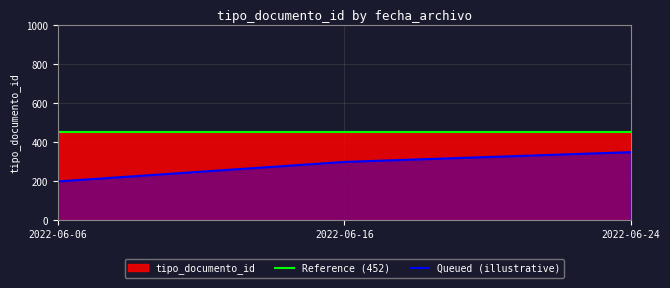

What is the total value across all series at 2022-06-06?

652